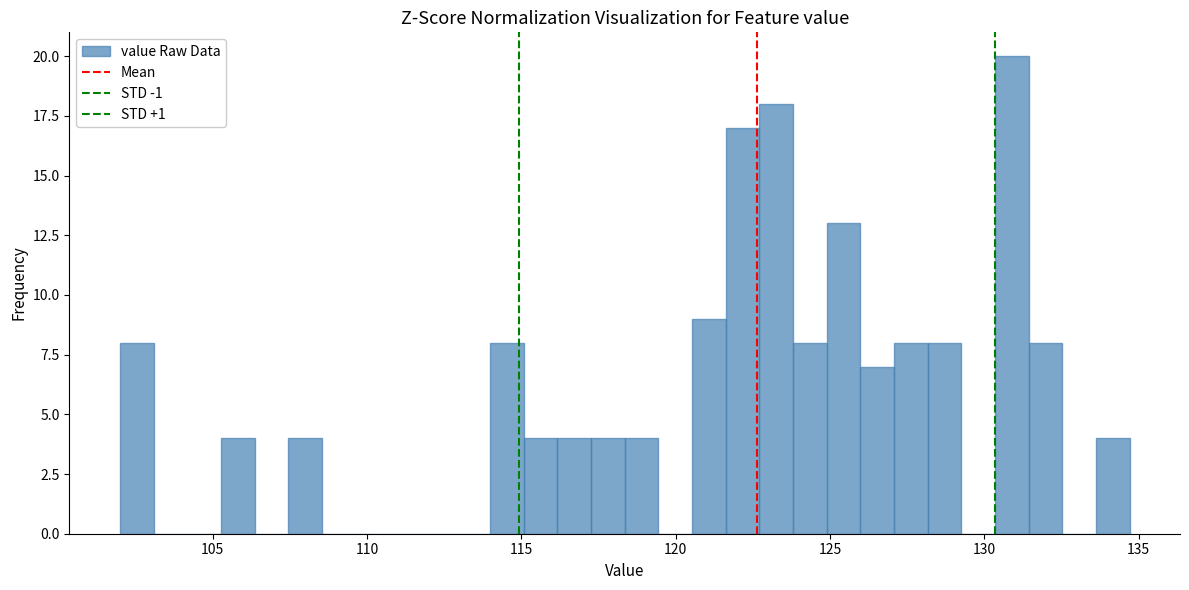

Read against the x-axis, roughly where is the centre of the tallest bar?

131.0